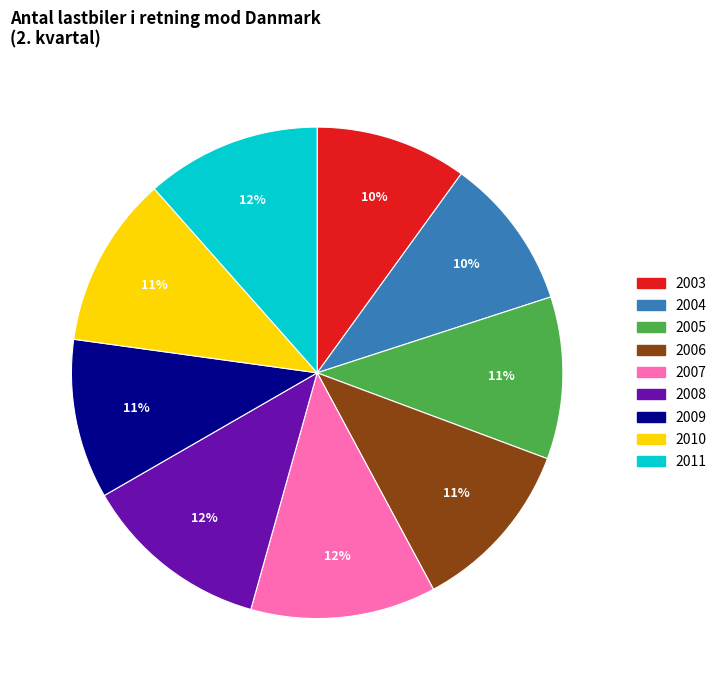

How many segments does this pie chart have?

9